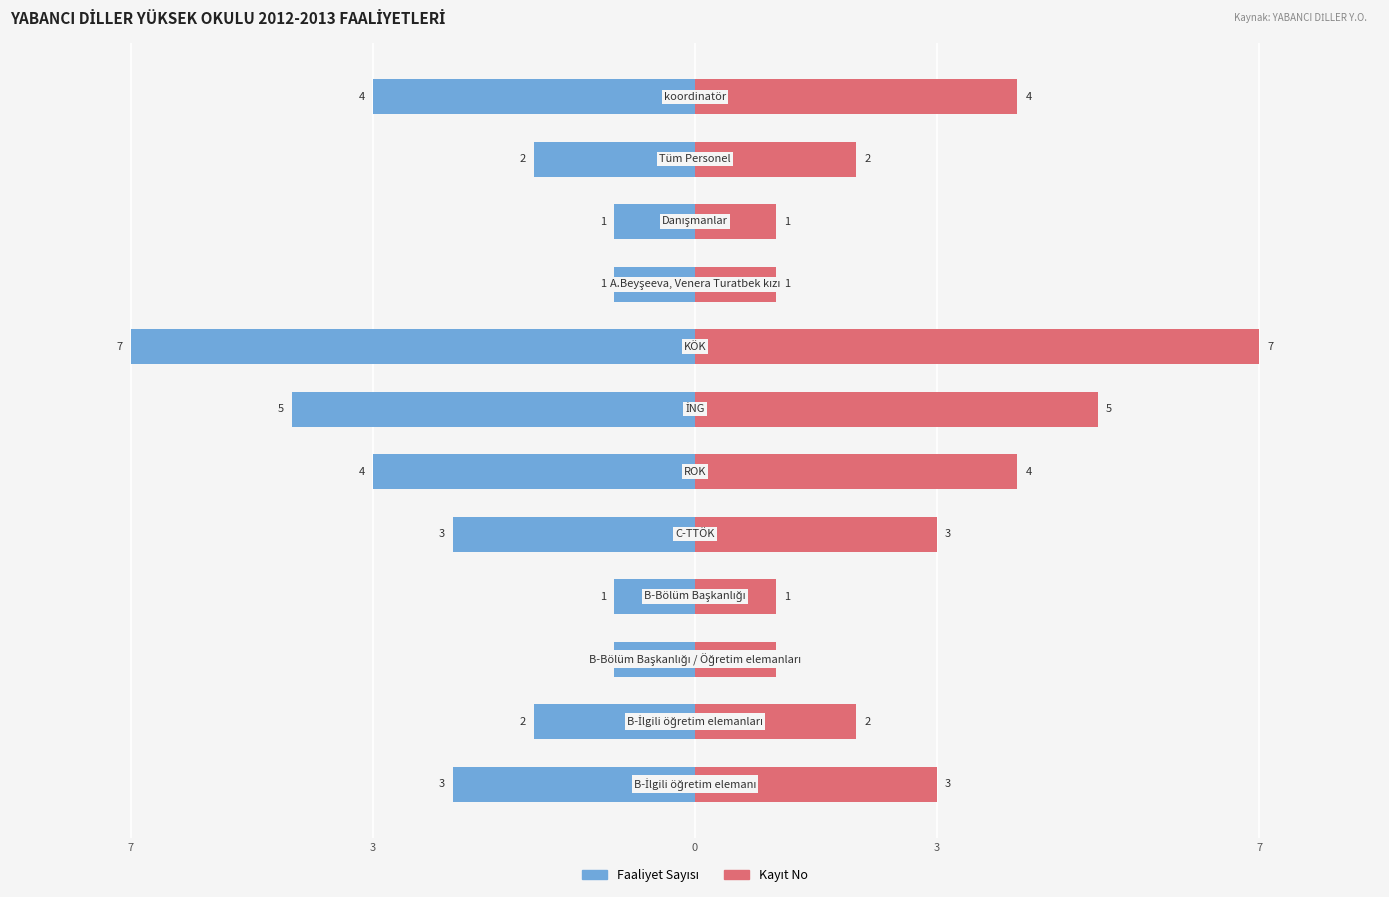

What is the value of the Kayıt No bar at the 9th from the left?

1